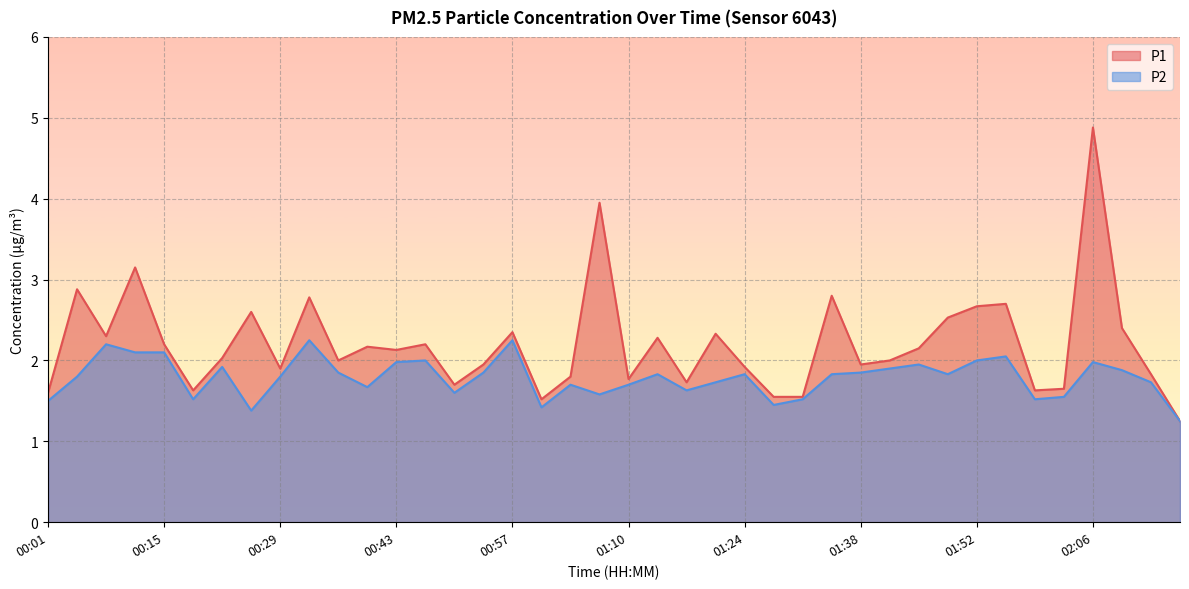

How many values in the P1 series exceed 2?

21